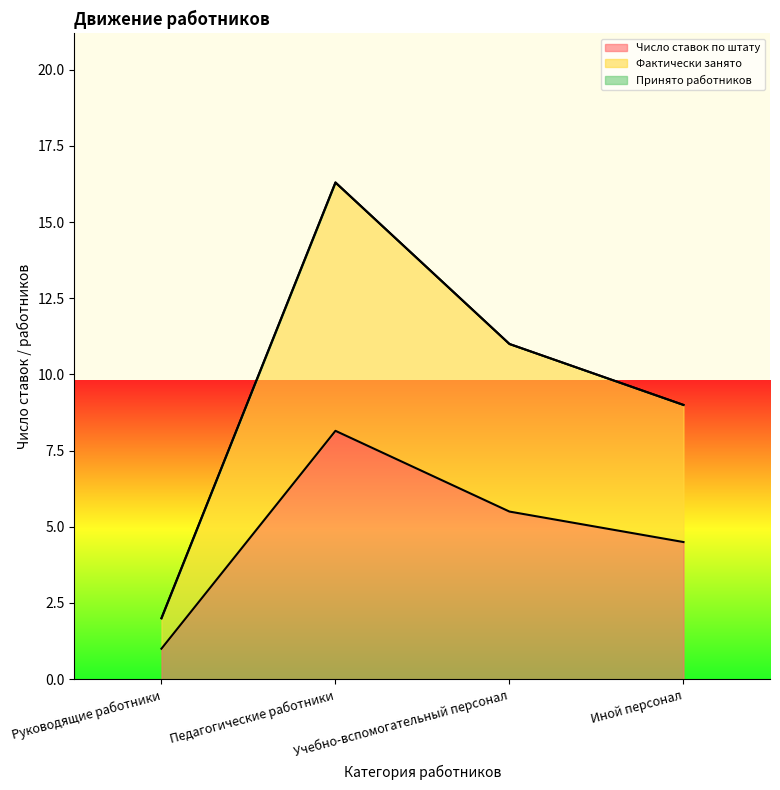

How many lines are shown in the chart?

3